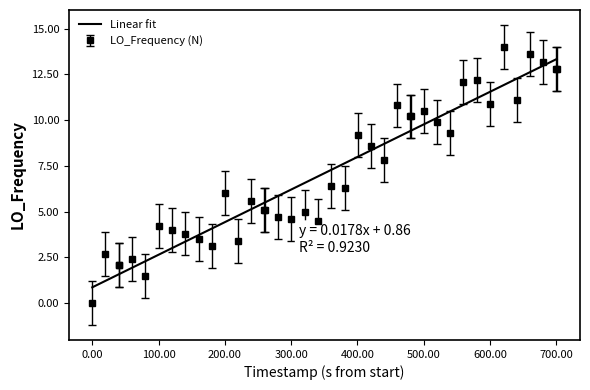

What is the maximum value shown in the chart?

14.0